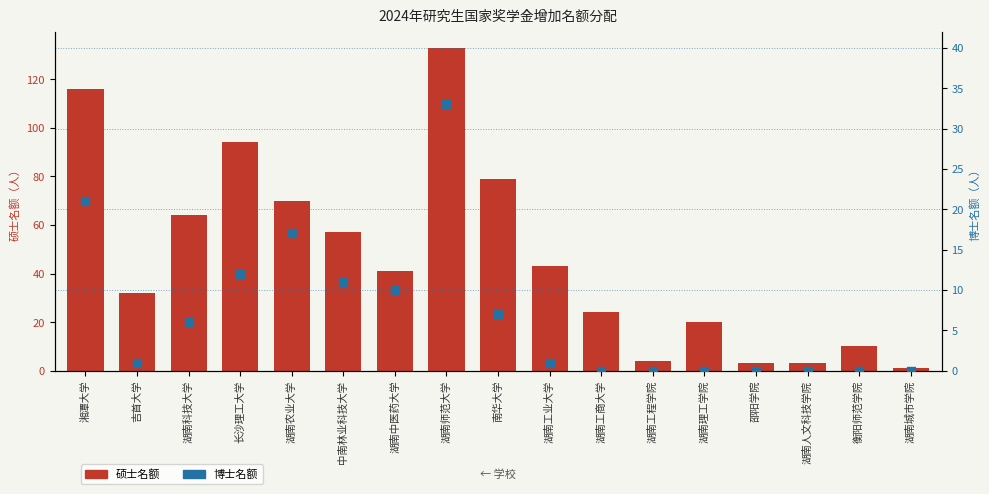

Which series has the largest total across all categories?

硕士名额